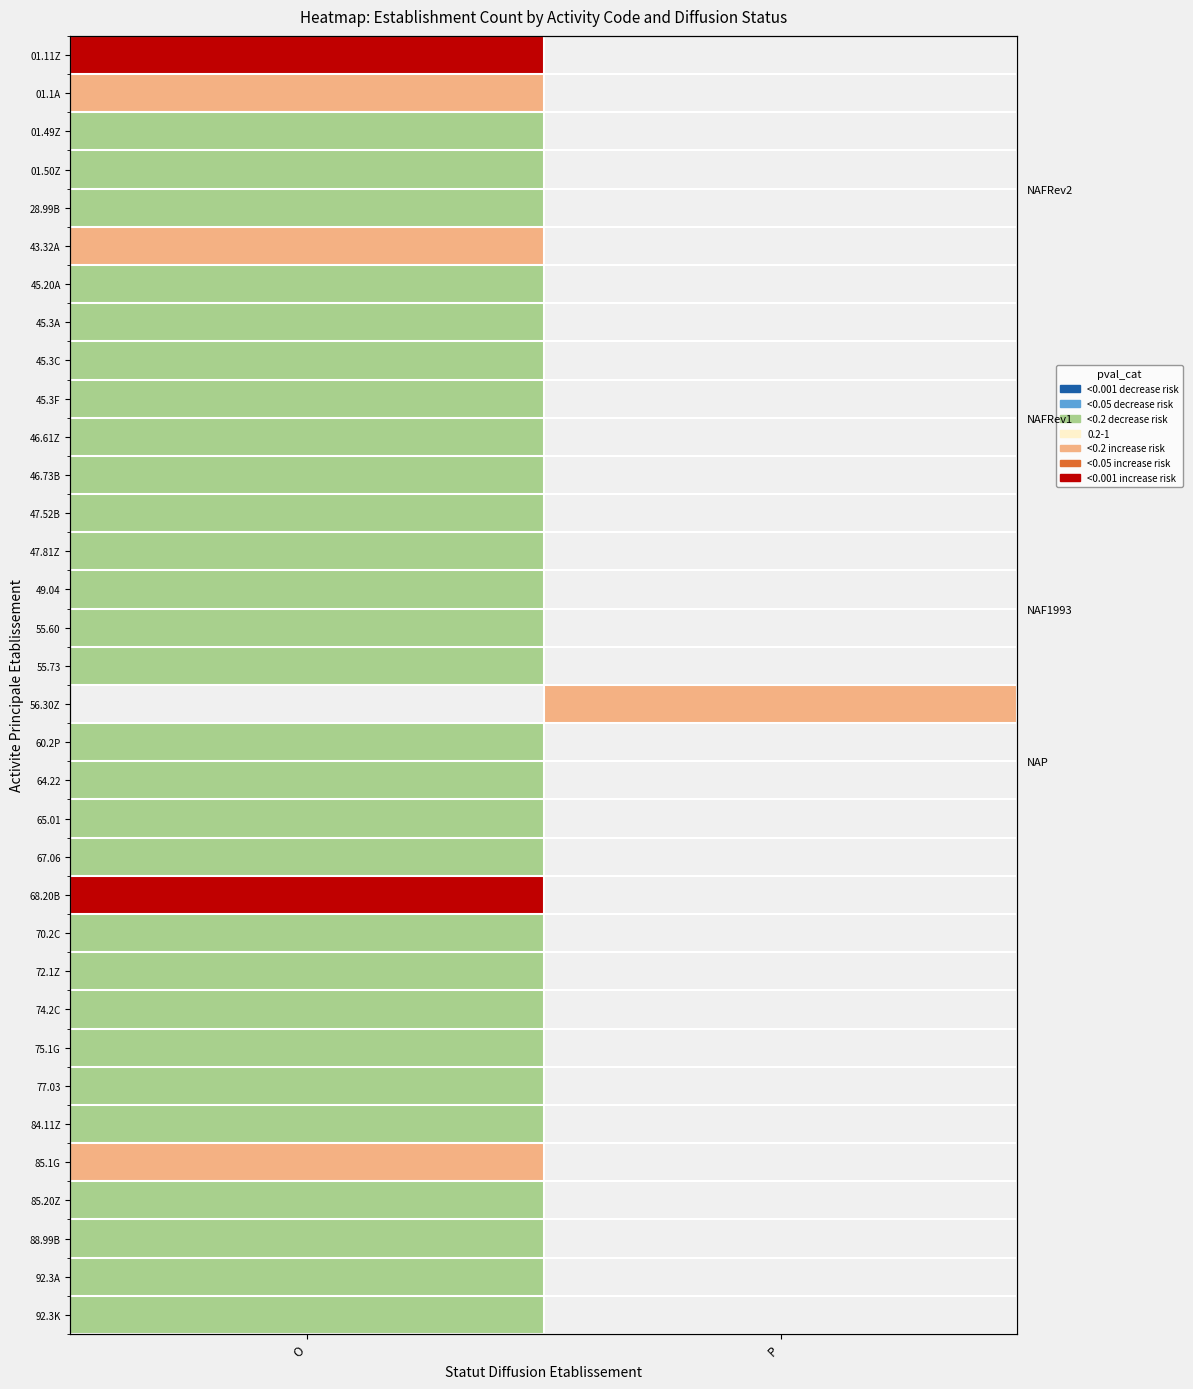

Which category has the lowest value across all series?

O